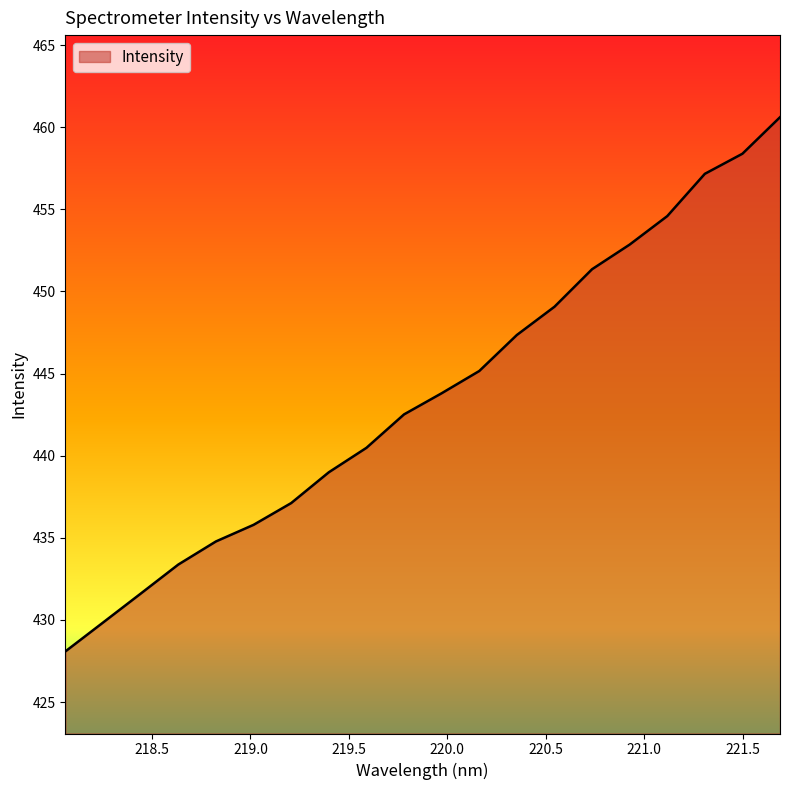

True or false: the data has more than 2 interior local peaks.

False